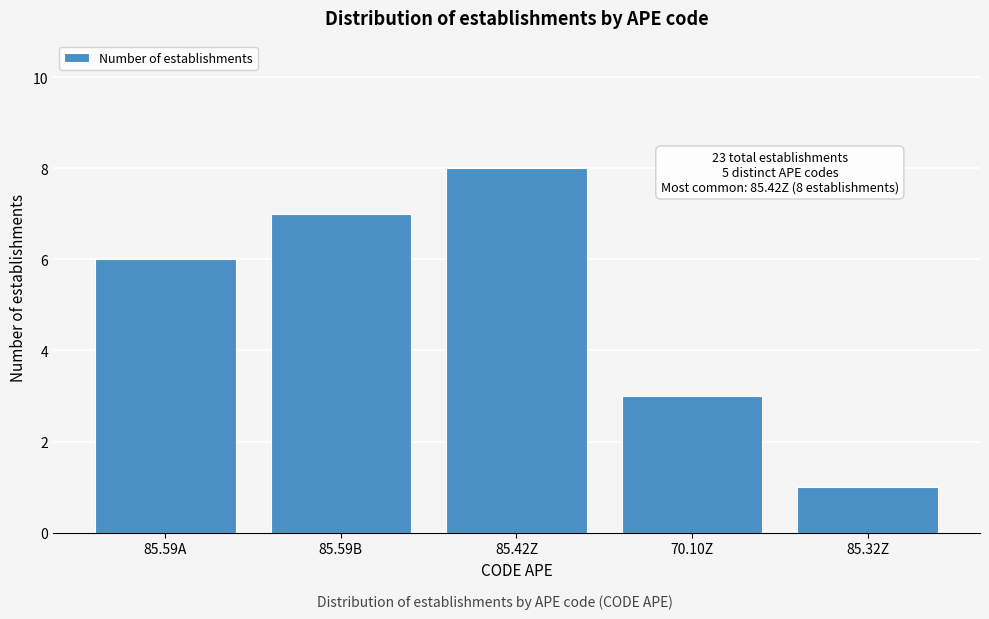

Reading left to right, what are all the values shown in this chart?

85.59A=6	85.59B=7	85.42Z=8	70.10Z=3	85.32Z=1